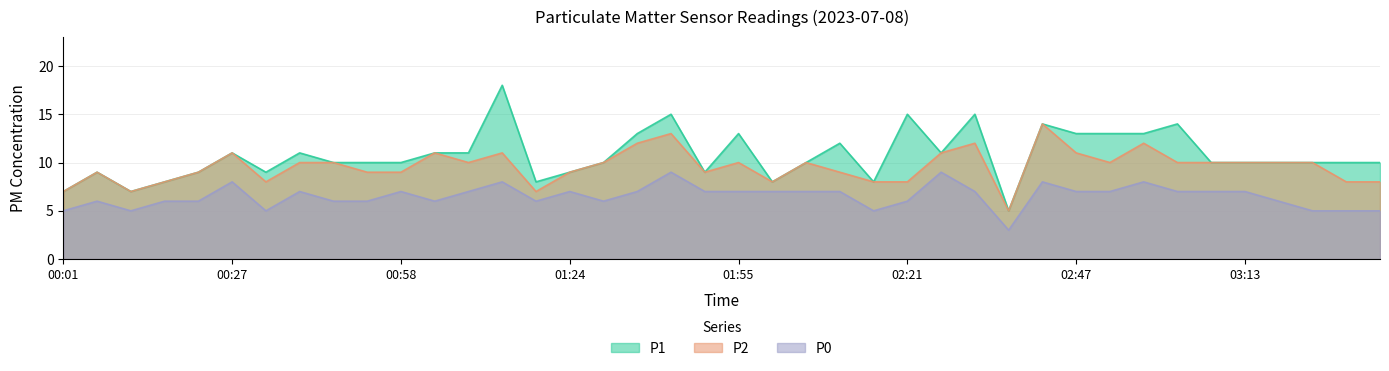

What is the maximum value for P1?

18